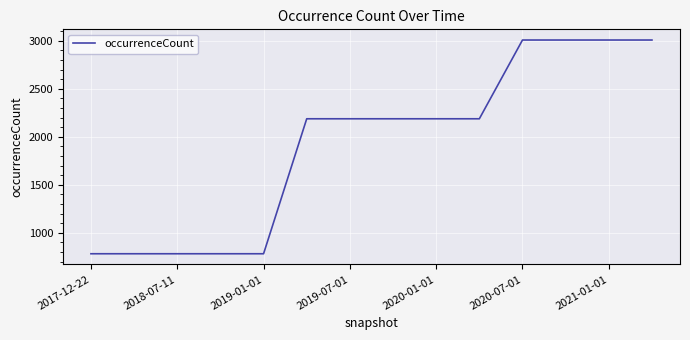

What is the minimum value shown in the chart?

781